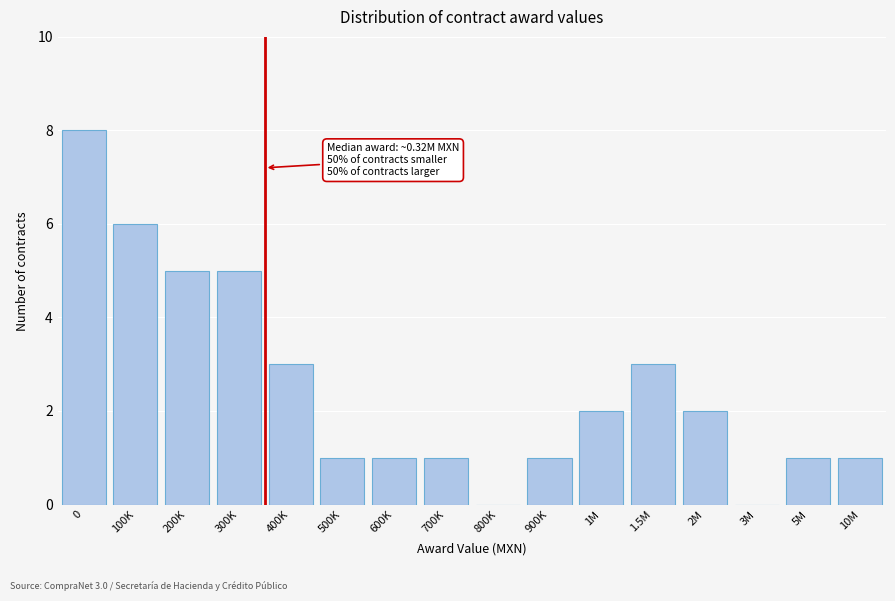

Reading left to right, transcribe all the data shown in this chart.

0=8	100K=6	200K=5	300K=5	400K=3	500K=1	600K=1	700K=1	800K=0	900K=1	1M=2	1.5M=3	2M=2	3M=0	5M=1	10M=1